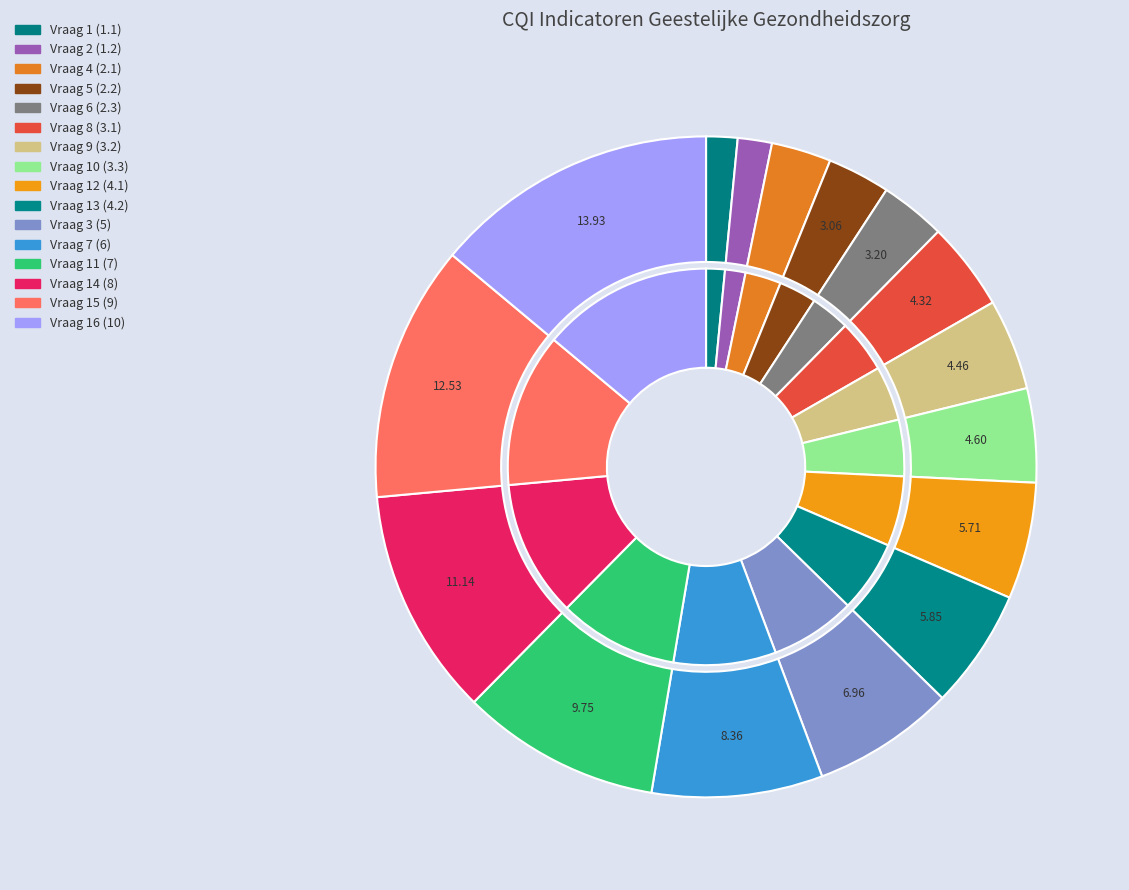

Is it true that Vraag 9 (3.2) is 4% of the pie?

True